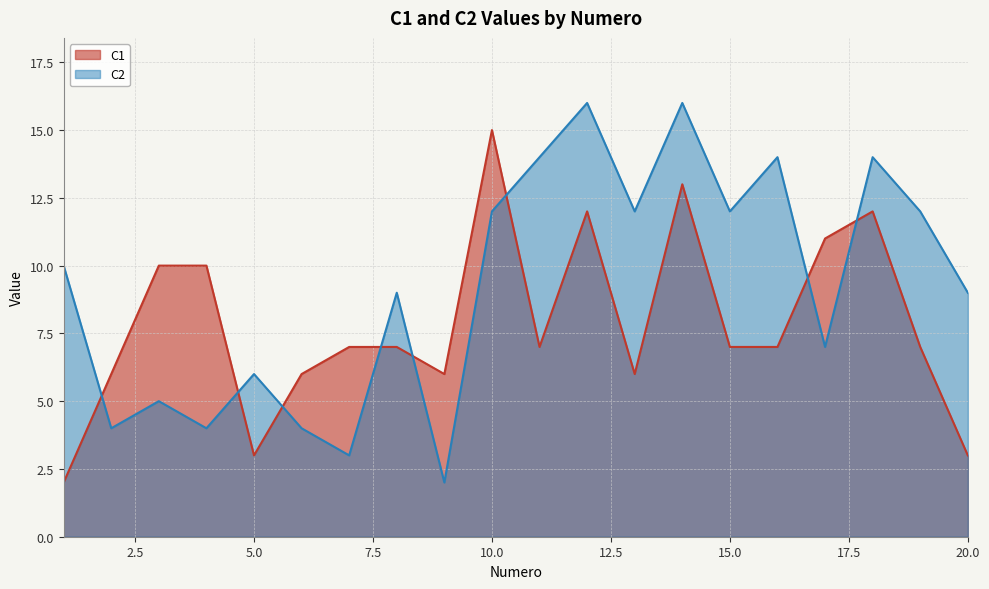

What is the value of the C2 point at the 11th from the left?

14